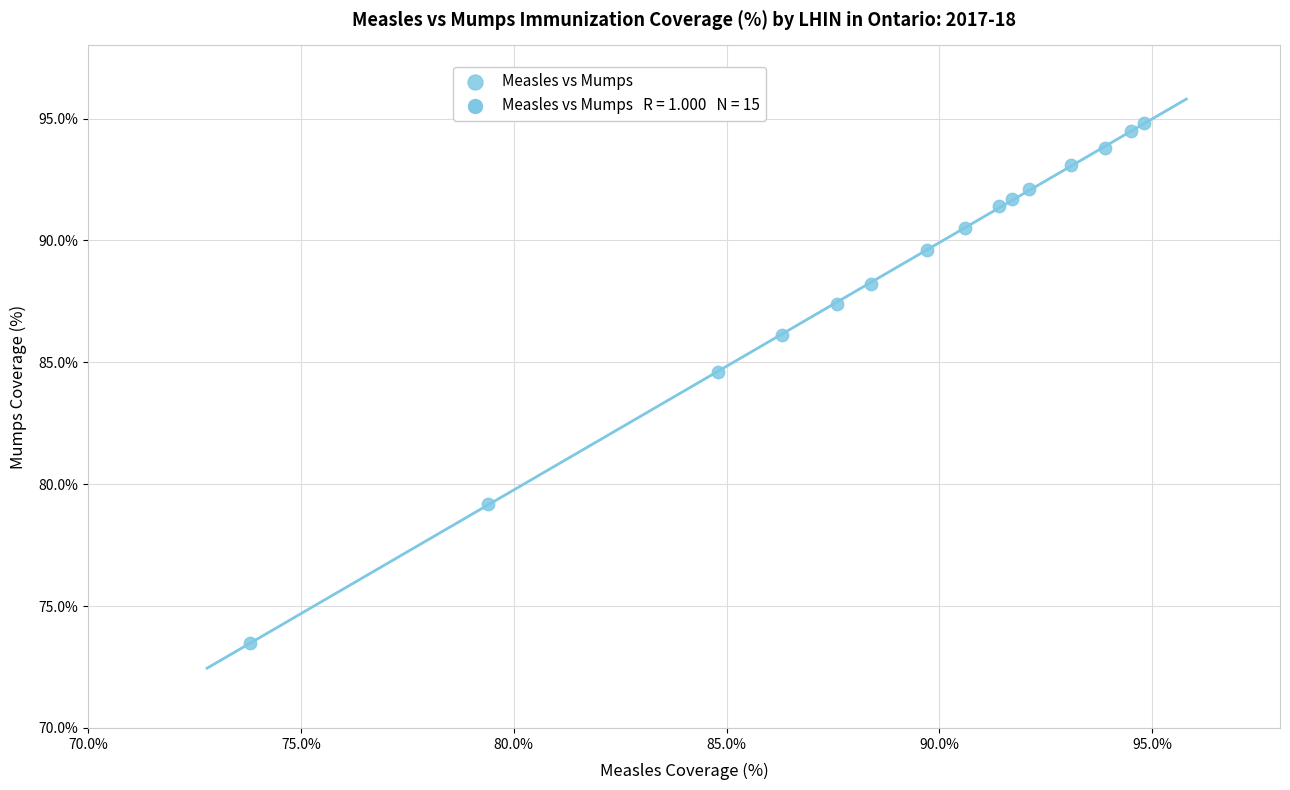

What Y value in the scatter plot is closest to 84?

84.6